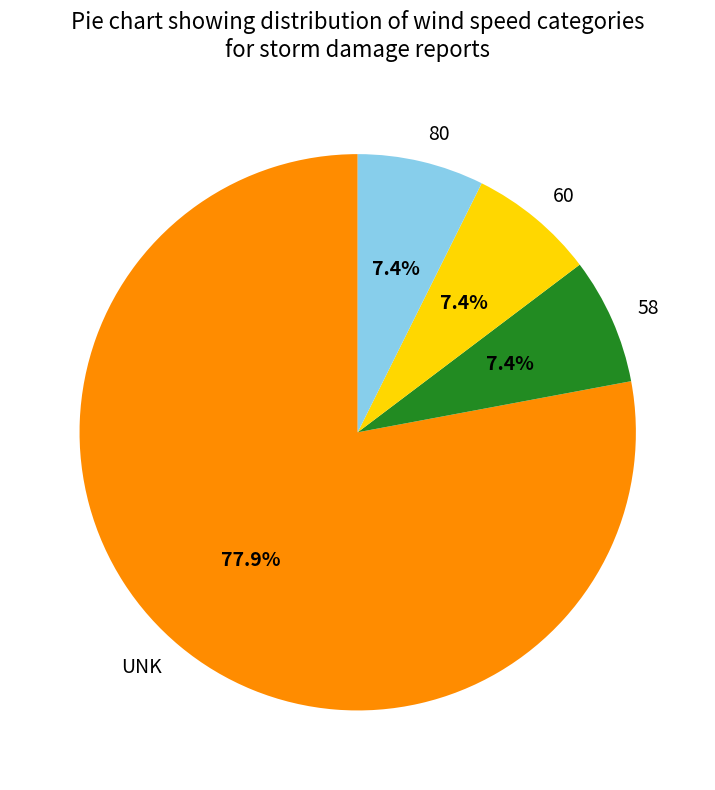

Approximately how many times larger is the value at 58 compared to 60?

1.0